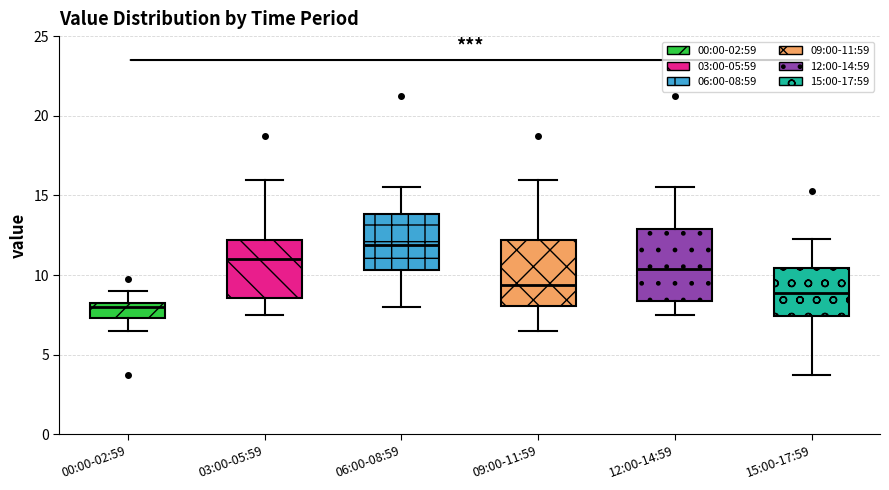

Reading left to right, read every box against the y-axis: the position of its median line, the range the box covers, and the ends of its whiskers. The values are not printed on the chart, so give them approximately, as read against the axis.

00:00-02:59: median 8.0, box 7.5 to 8.5, whiskers 6.5 to 9.0
03:00-05:59: median 11.0, box 8.5 to 12.0, whiskers 7.5 to 16.0
06:00-08:59: median 12.0, box 10.5 to 14.0, whiskers 8.0 to 15.5
09:00-11:59: median 9.5, box 8.0 to 12.0, whiskers 6.5 to 16.0
12:00-14:59: median 10.5, box 8.5 to 13.0, whiskers 7.5 to 15.5
15:00-17:59: median 9.0, box 7.5 to 10.5, whiskers 4.0 to 12.5